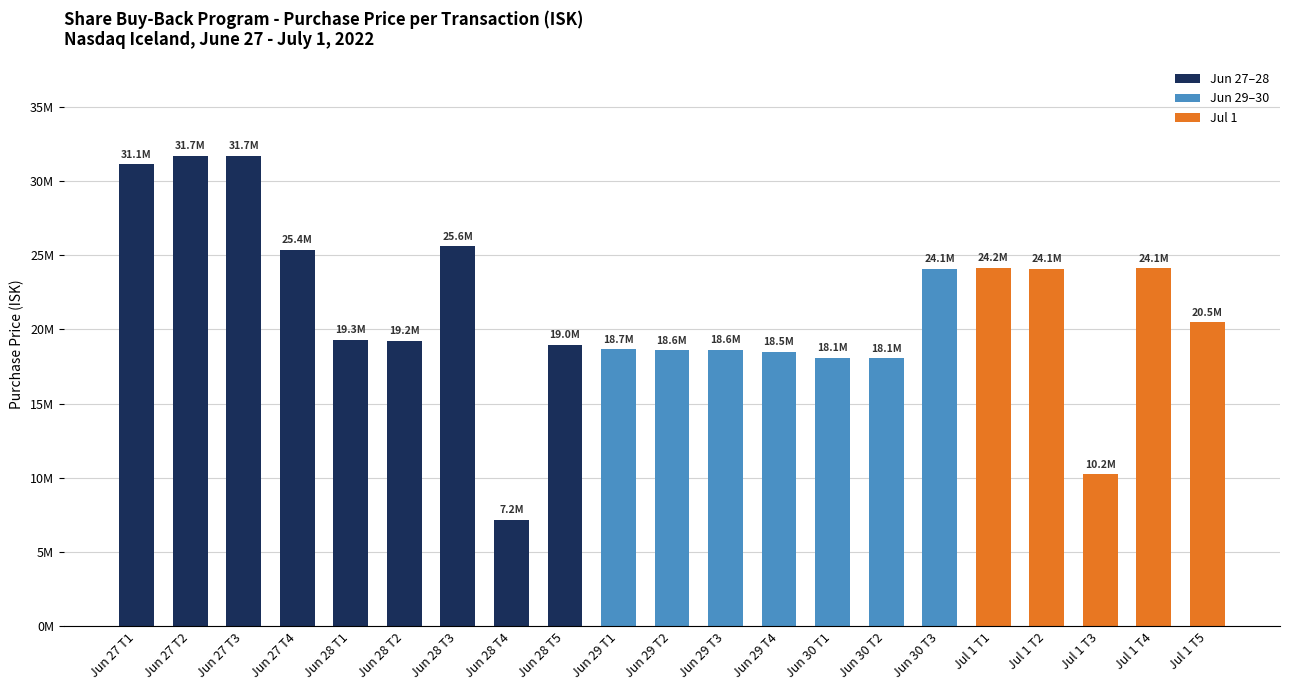

At which label does the data first exceed 19290000?

Jun 27 T1